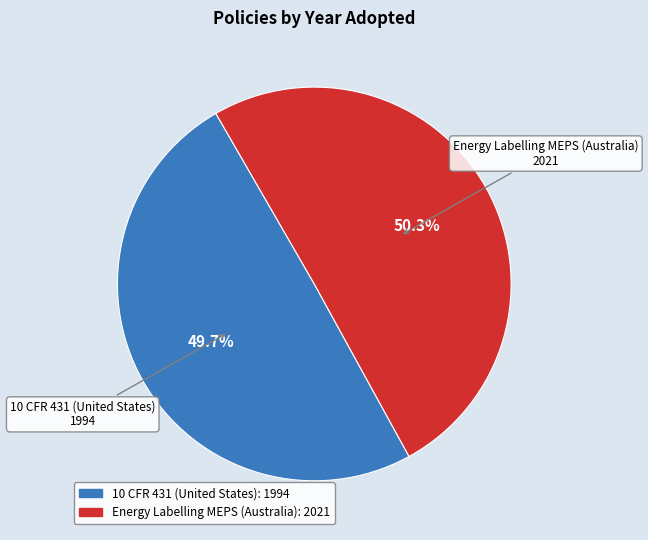

True or false: 10 CFR 431 (United States) accounts for 50% of the total.

True